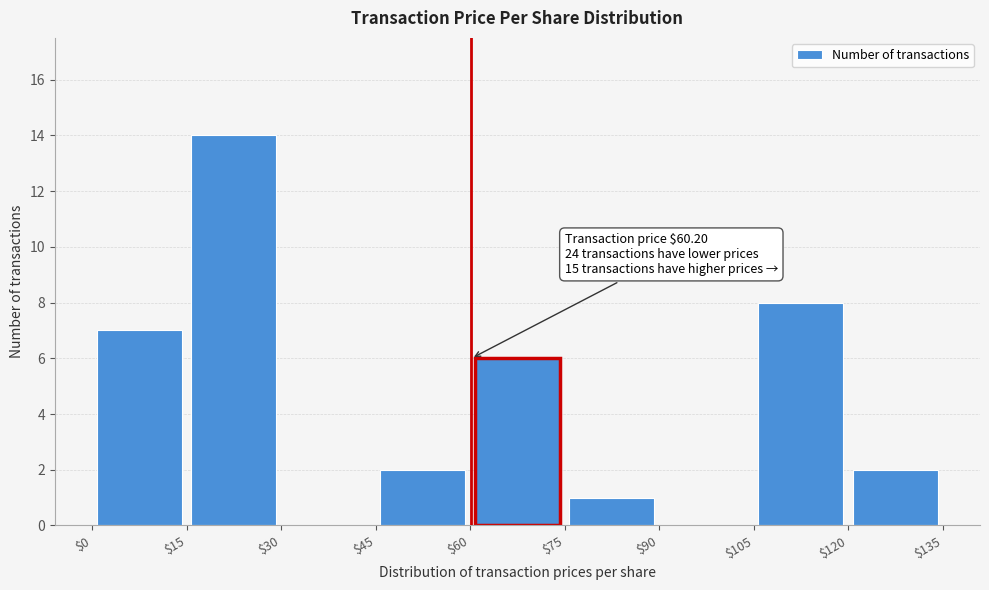

Over which range of the x-axis is the bar tallest?

$15 to $30